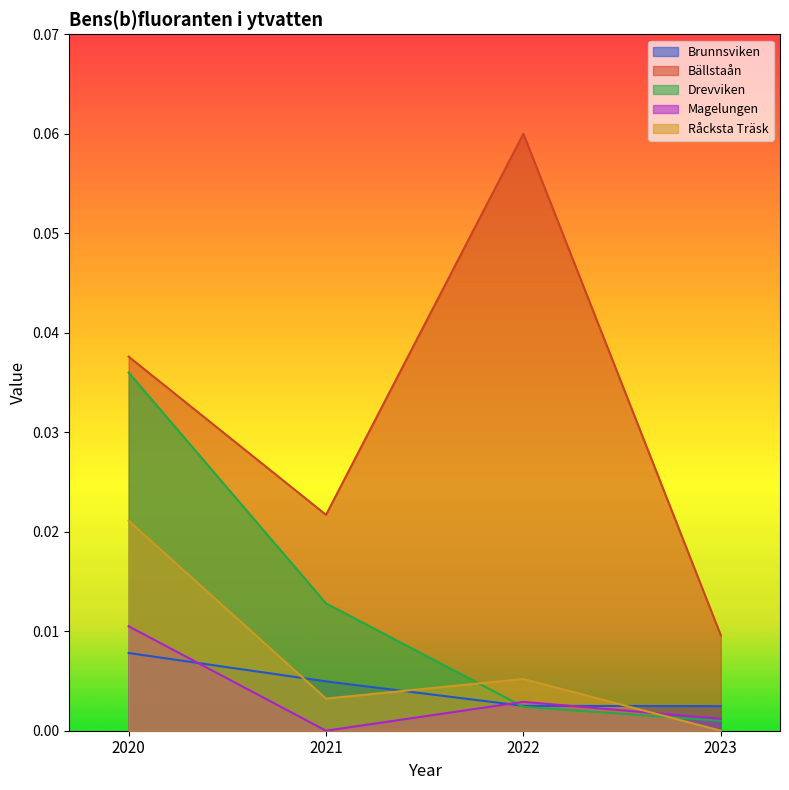

True or false: Brunnsviken has more than 1 interior local peaks.

False